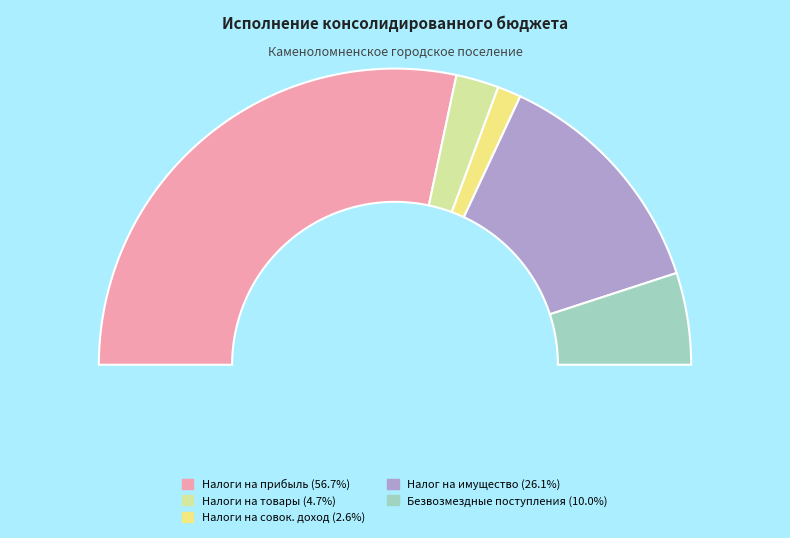

How many segments does this pie chart have?

5